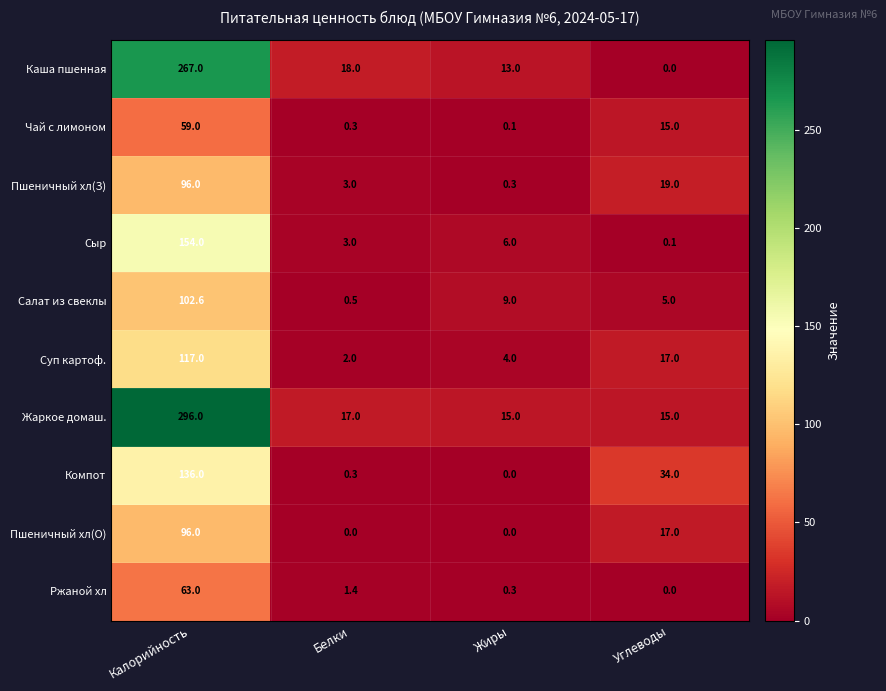

What is the average value of the Пшеничный хл(З) series?

29.6